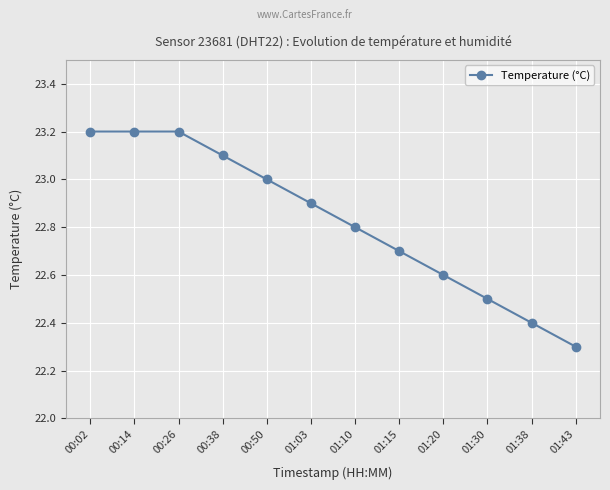

Which has a higher value, 00:26 or 00:38?

00:26